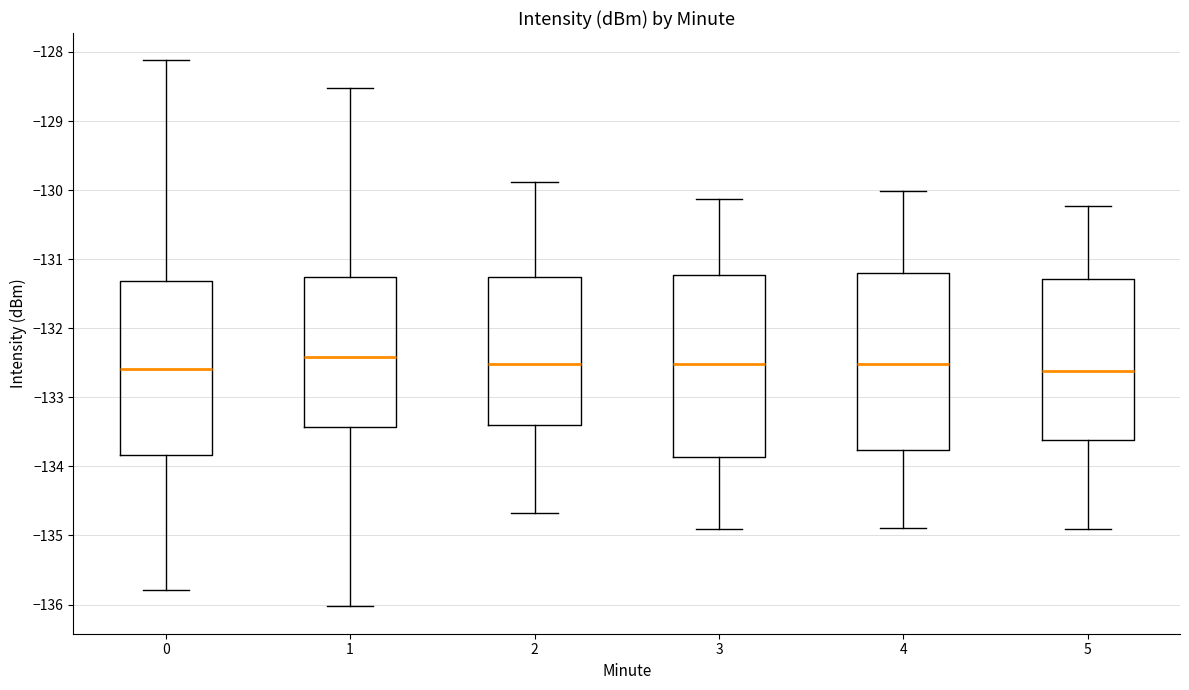

Where is the upper edge of the box at x = 0 on the y-axis? The values are not printed on the chart, so give them approximately, as read against the axis.

-131.3